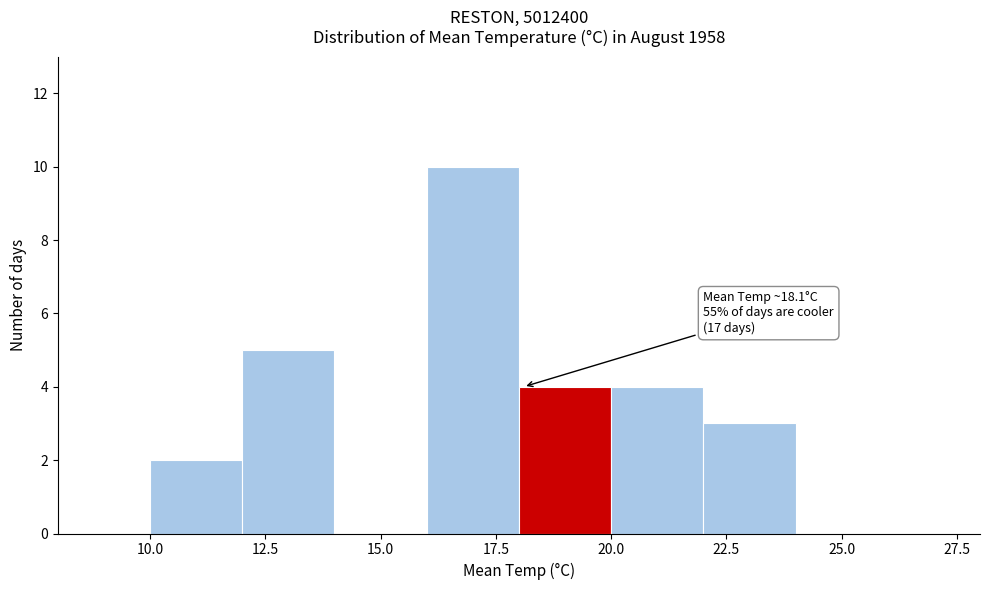

Over which range of the x-axis is the bar tallest?

16 to 18